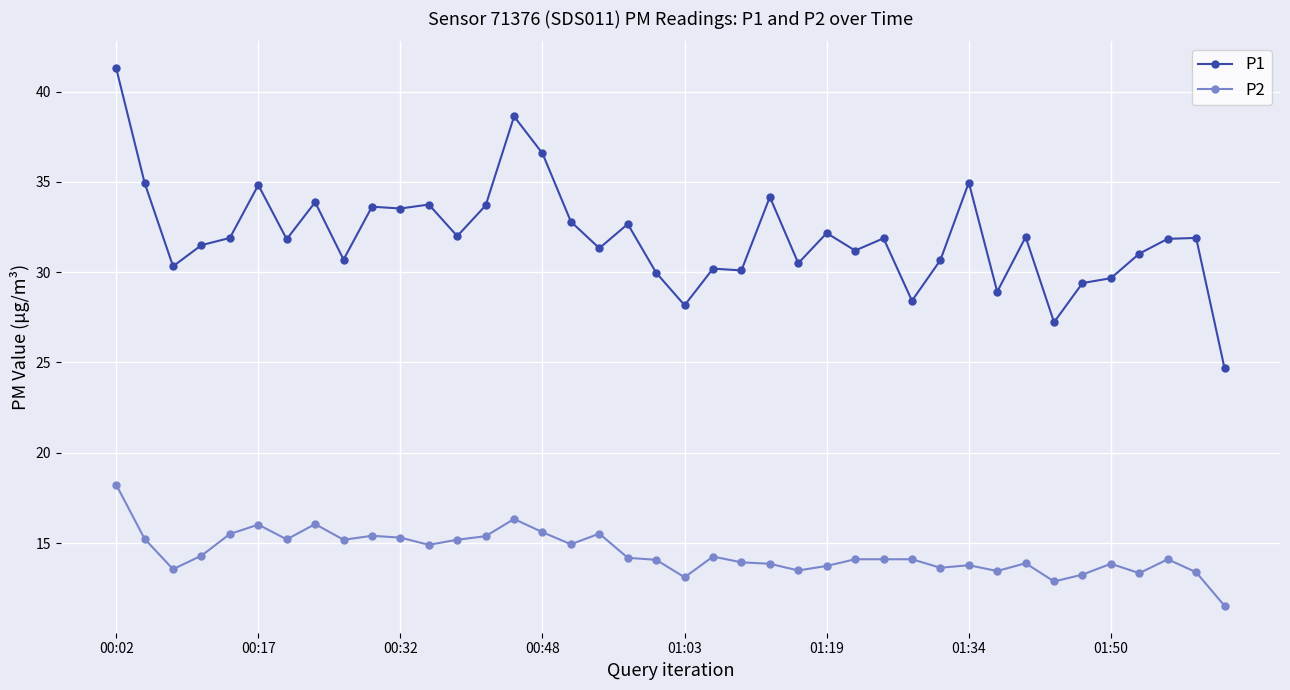

Which series has the largest total across all categories?

P1